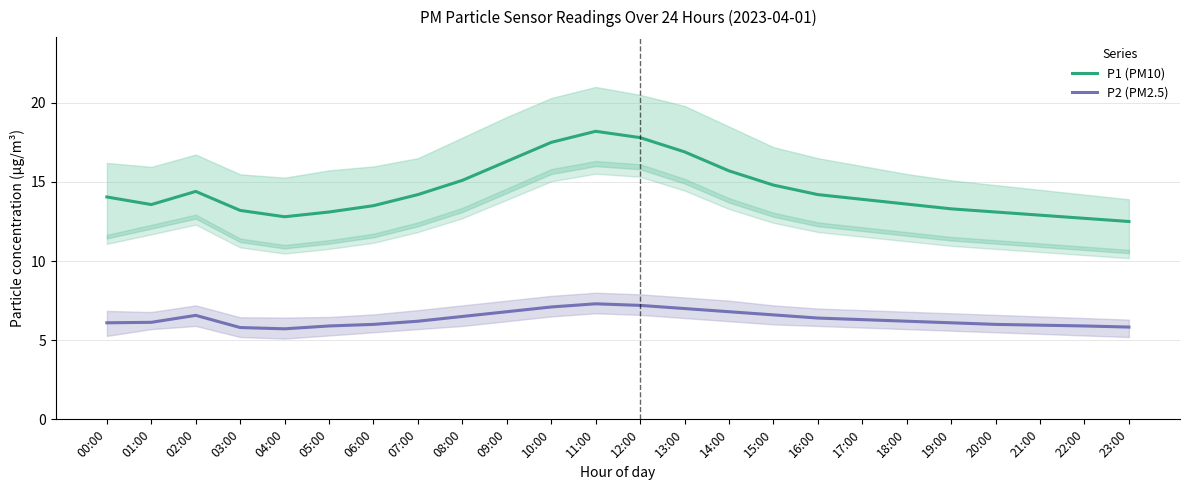

Reading left to right, what are all the values shown in this chart?

P1 (PM10): 14.1	13.6	14.4	13.2	12.8	13.1	13.5	14.2	15.1	16.3	17.5	18.2	17.8	16.9	15.7	14.8	14.2	13.9	13.6	13.3	13.1	12.9	12.7	12.5
P2 (PM2.5): 6.1	6.1	6.6	5.8	5.7	5.9	6.0	6.2	6.5	6.8	7.1	7.3	7.2	7.0	6.8	6.6	6.4	6.3	6.2	6.1	6.0	6.0	5.9	5.8